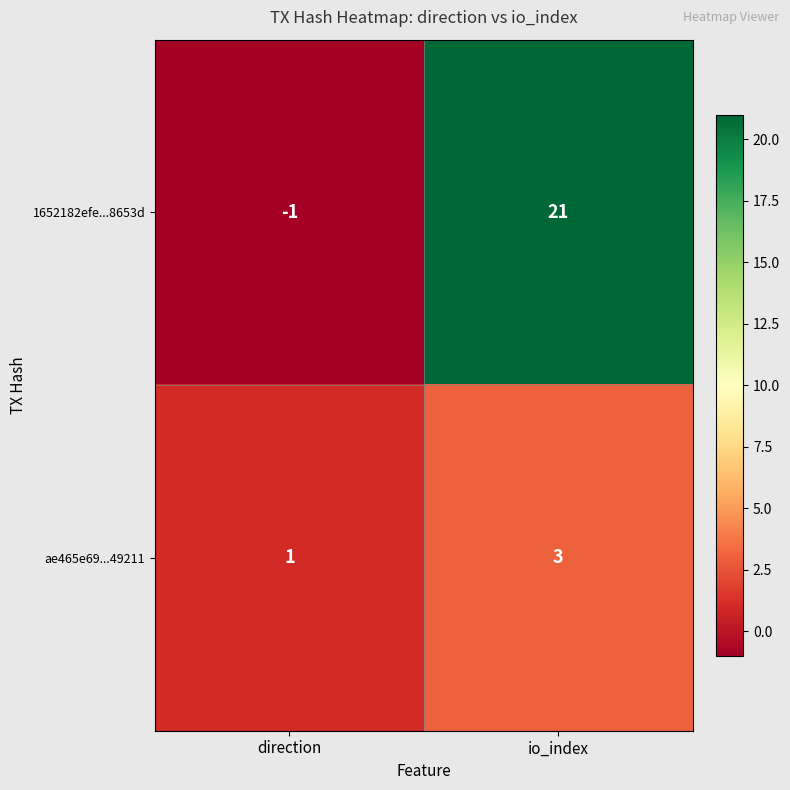

What is the difference between the 1652182efe...8653d values at direction and io_index?

22